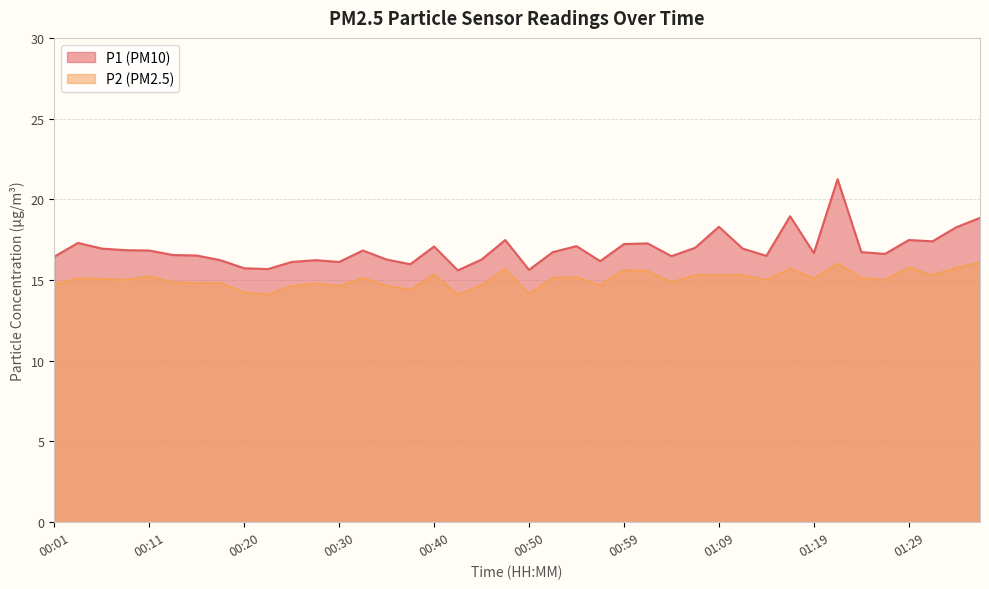

True or false: P1 and P2 intersect in this chart.

False